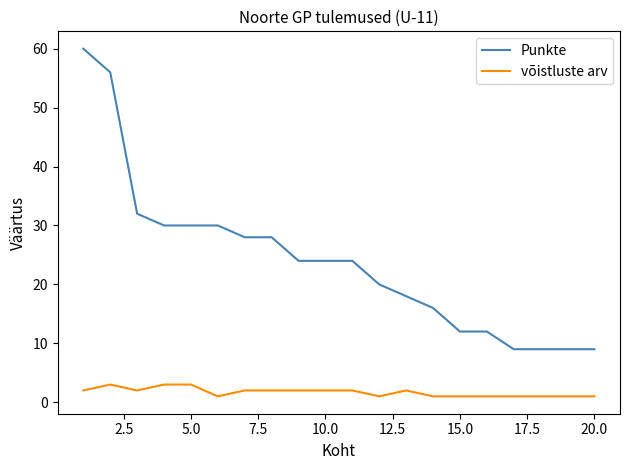

Which series has the widest spread of values?

Punkte